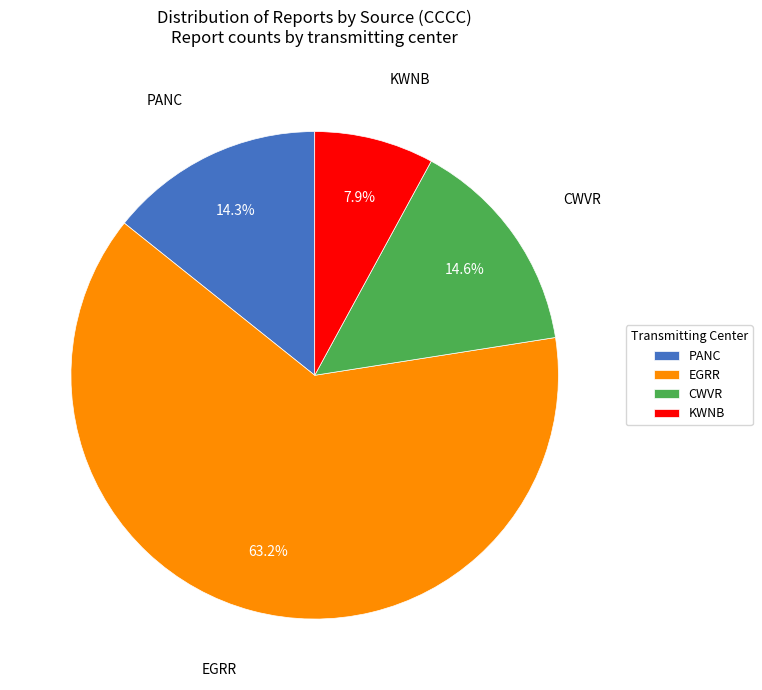

Does EGRR represent more than half of the total?

Yes